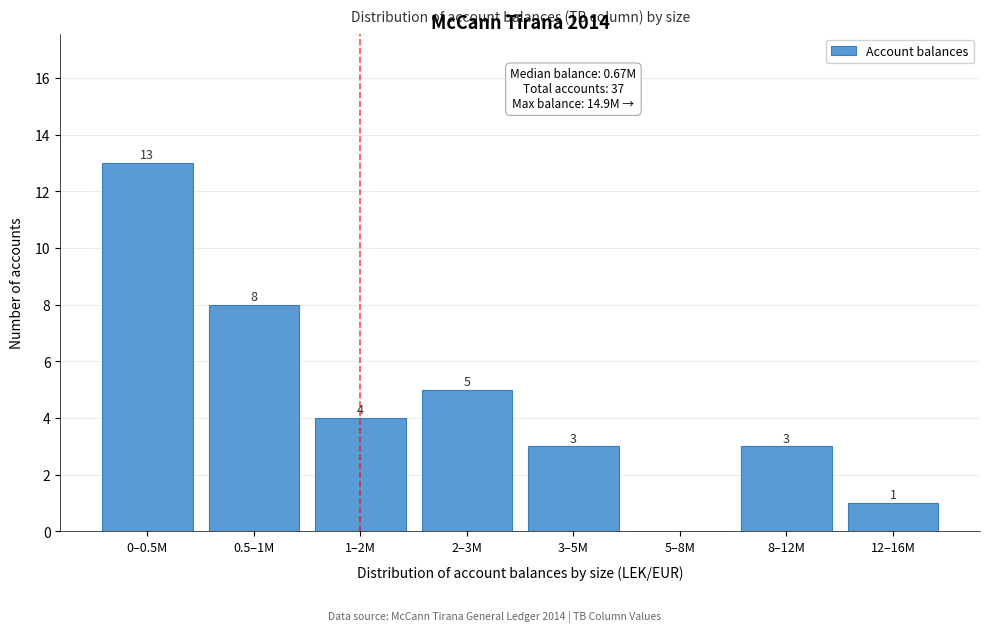

Reading left to right, extract all data points from this chart.

0–0.5M=13	0.5–1M=8	1–2M=4	2–3M=5	3–5M=3	5–8M=0	8–12M=3	12–16M=1